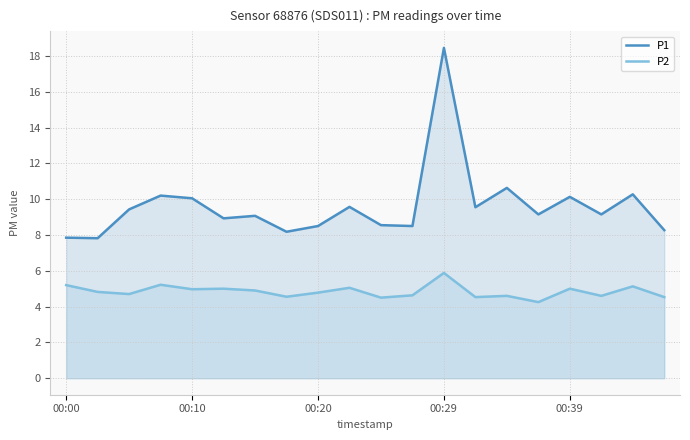

Is it true that P2 equals 4.6 at 17?

True